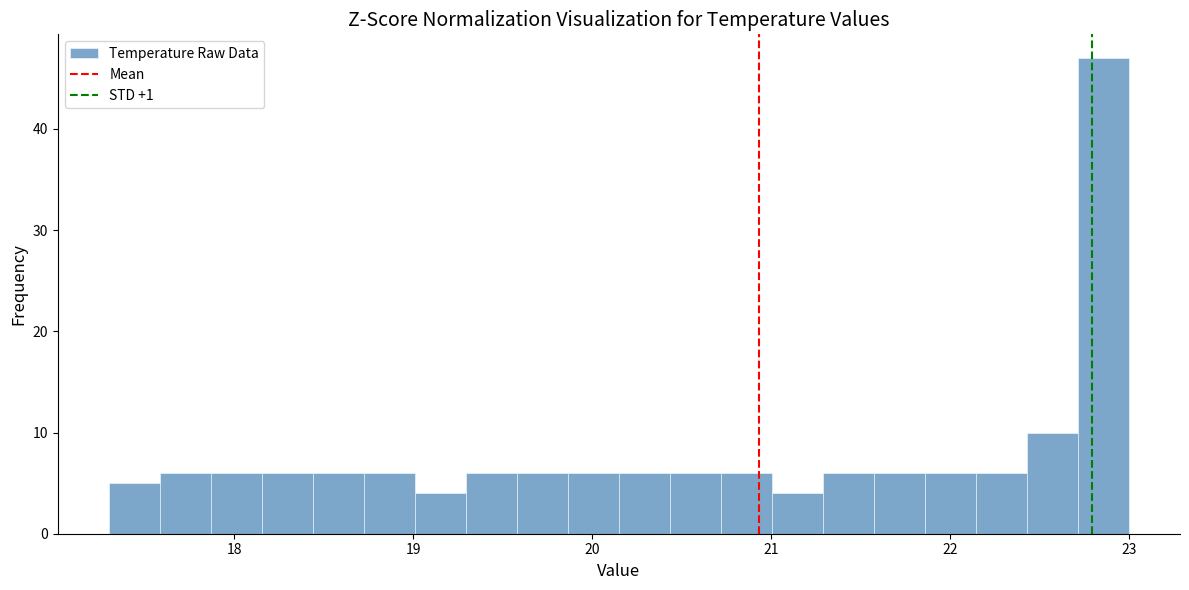

Read against the x-axis, roughly where is the centre of the tallest bar?

22.9